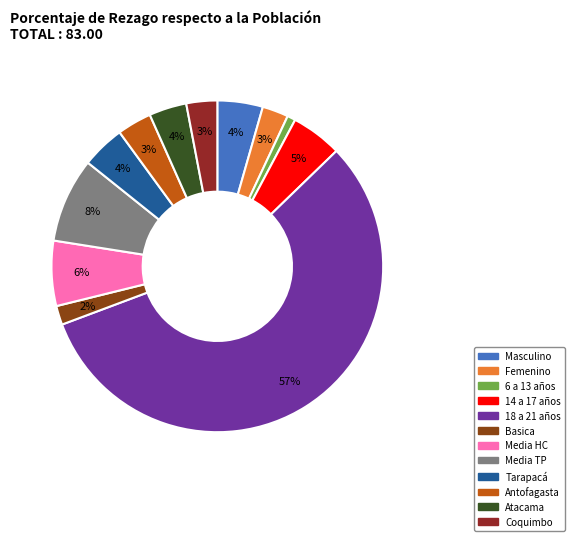

What is the largest slice in the pie chart?

18 a 21 años